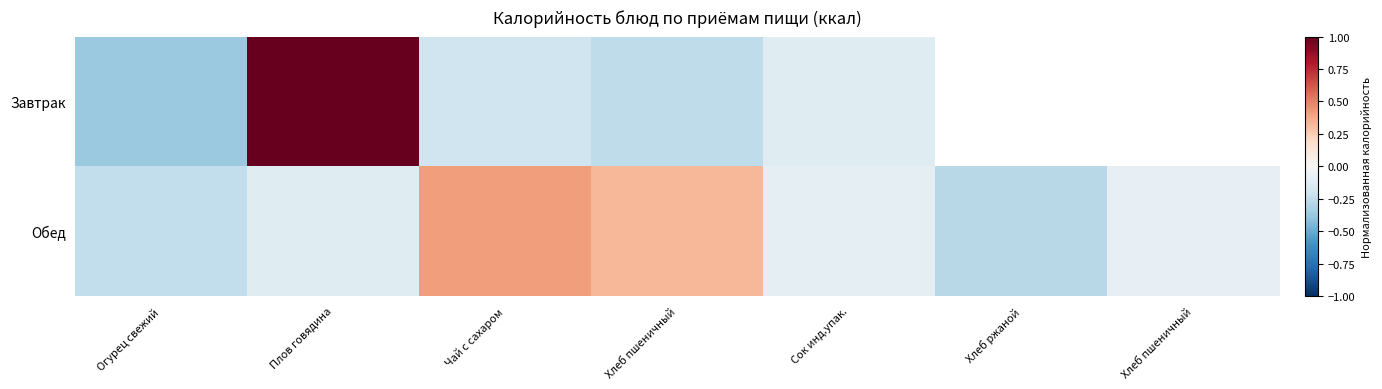

How many data points in Обед are less than 0?

5